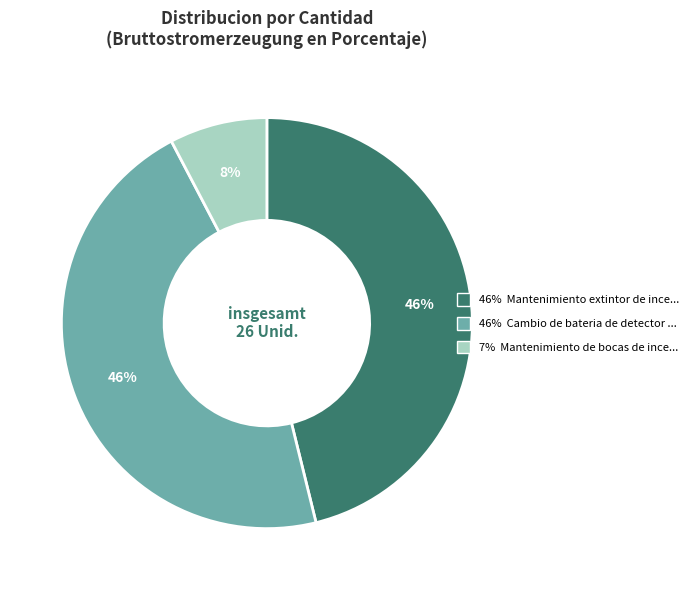

Is there a majority slice in this chart?

No